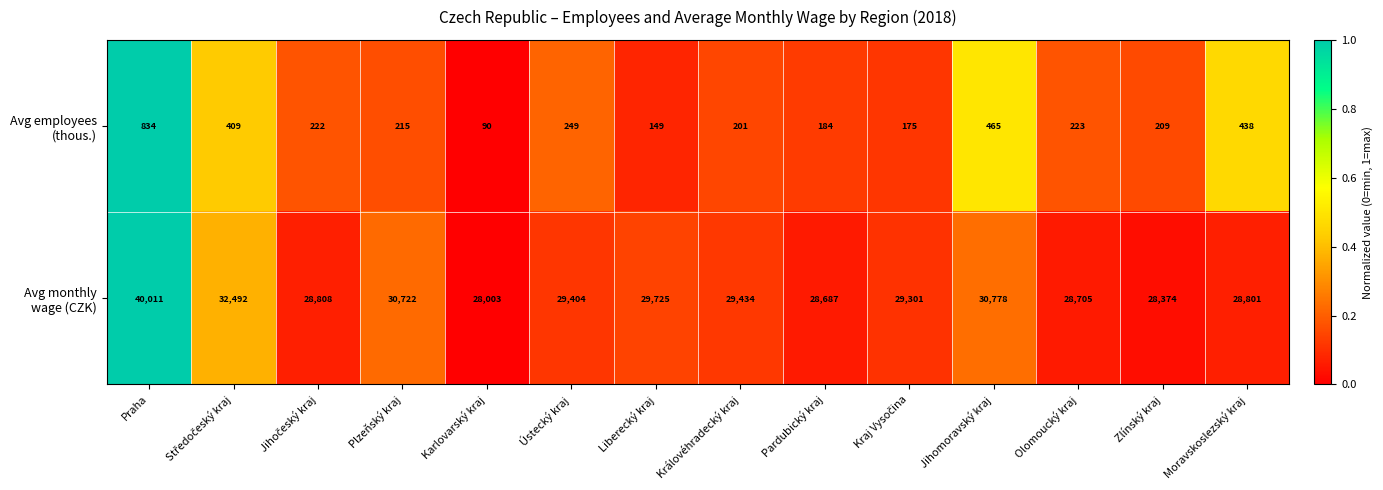

At how many categories does at least one series exceed 17338?

14